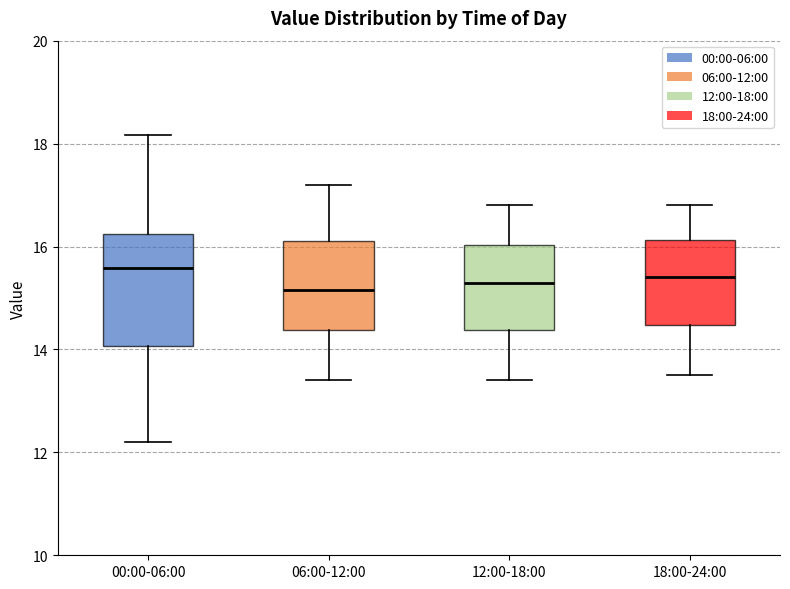

Where does the median line of the box for 06:00-12:00 sit on the y-axis? The values are not printed on the chart, so give them approximately, as read against the axis.

15.2